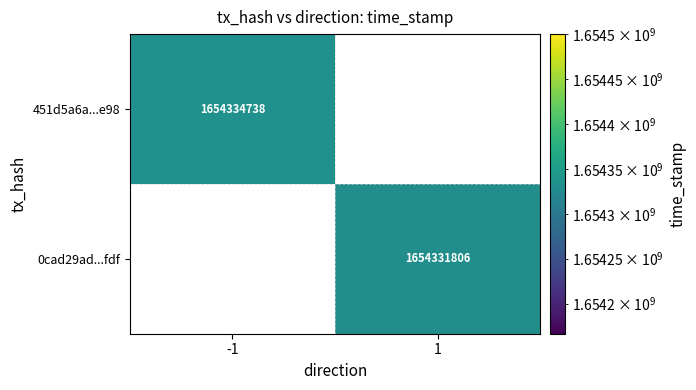

The value of 0cad29ad...fdf at 1 is 1654331806. True or false?

True